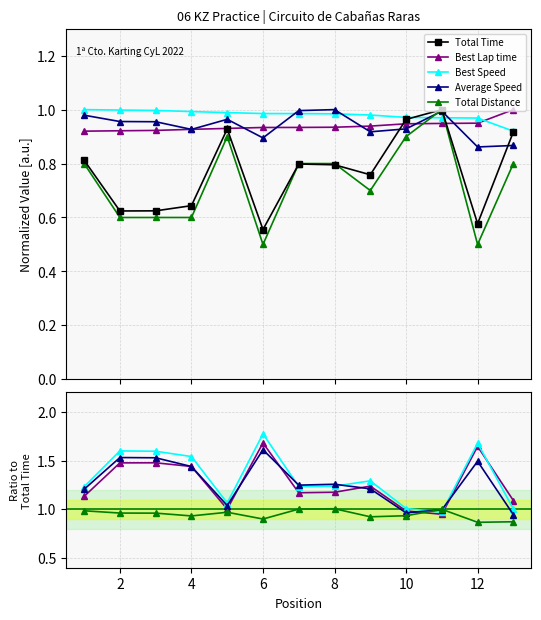

How many interior local peaks does the Total Time series have?

3